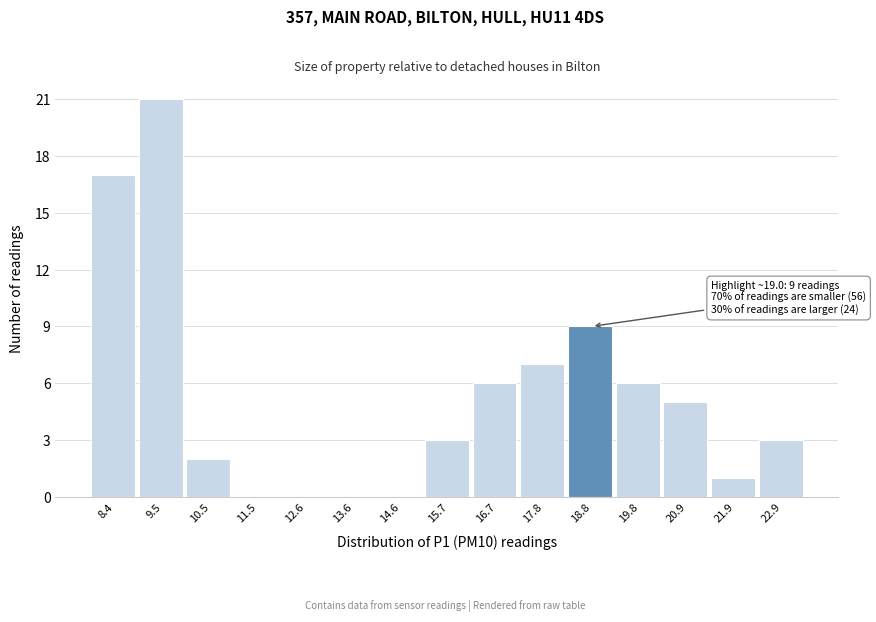

Reading right to left, transcribe all the data shown in this chart.

22.9=3	21.9=1	20.9=5	19.8=6	18.8=9	17.8=7	16.7=6	15.7=3	14.6=0	13.6=0	12.6=0	11.5=0	10.5=2	9.5=21	8.4=17